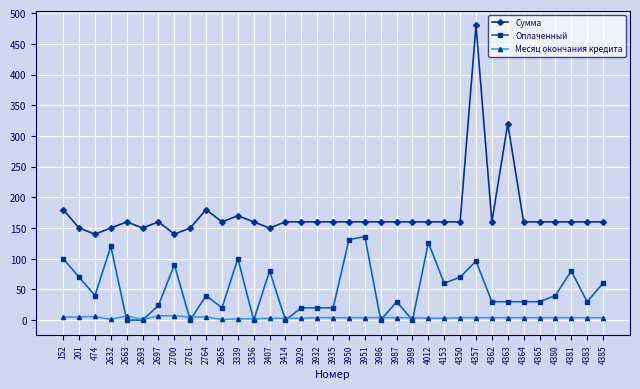

What is the value of the Месяц окончания кредита point at the 19th from the left?

4